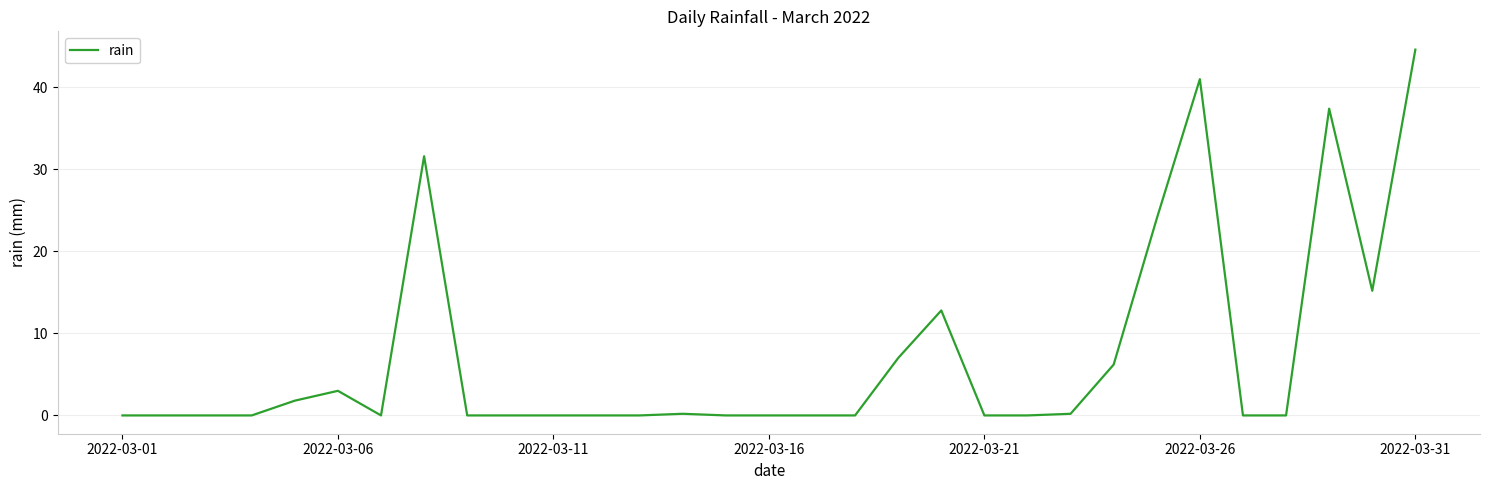

What is the maximum value shown in the chart?

44.6